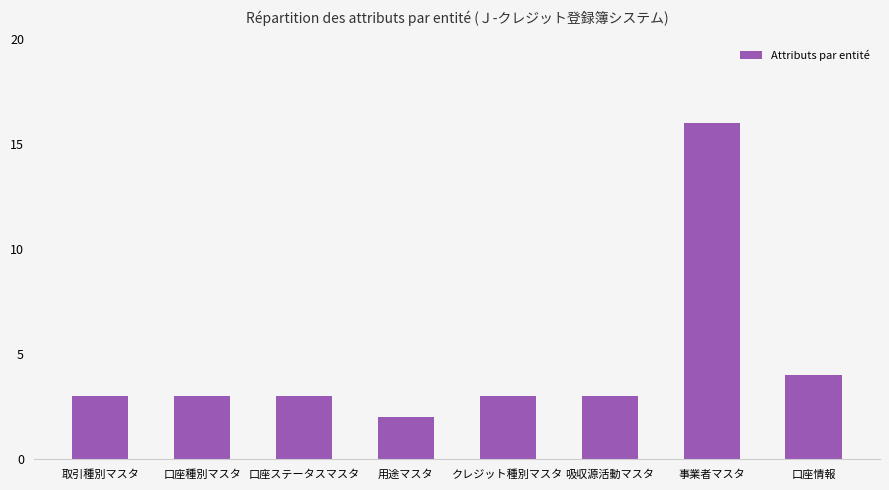

What is the difference between the values at 口座情報 and 用途マスタ?

2